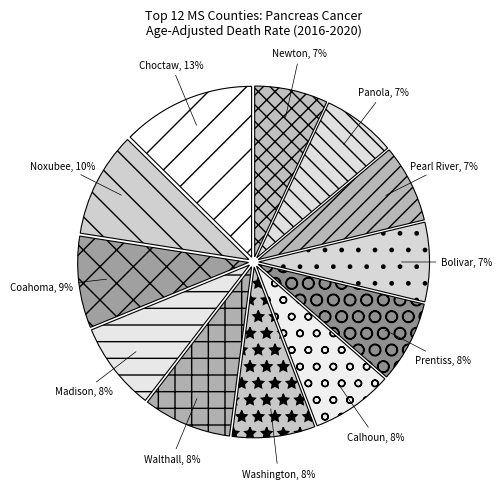

Count the number of slices in the pie.

12